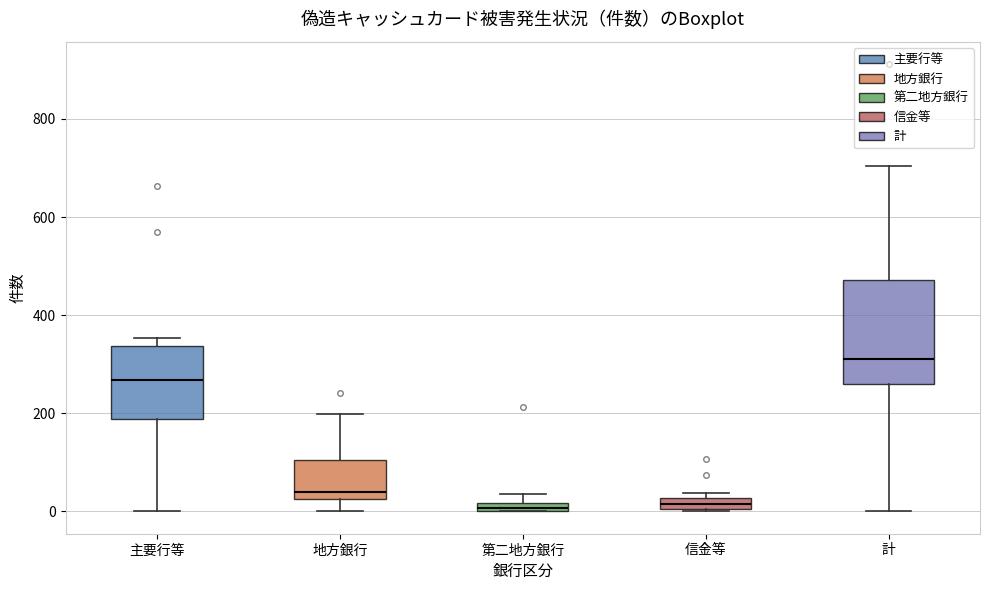

Comparing the boxes themselves (not the whiskers), which one is the tallest?

計